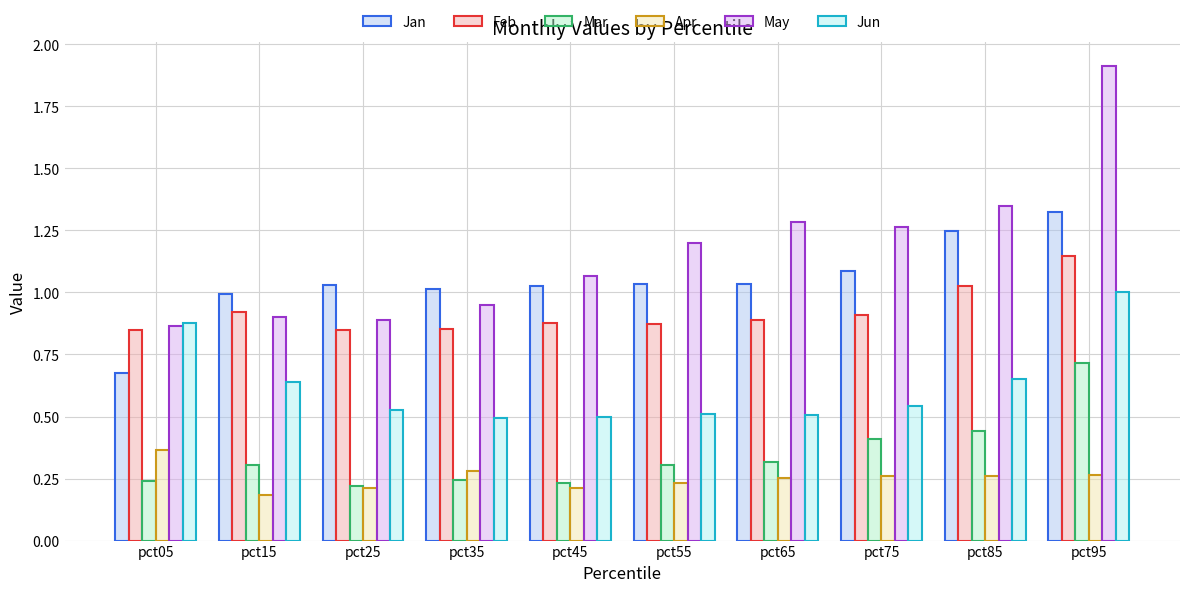

How many bars are there in total?

60